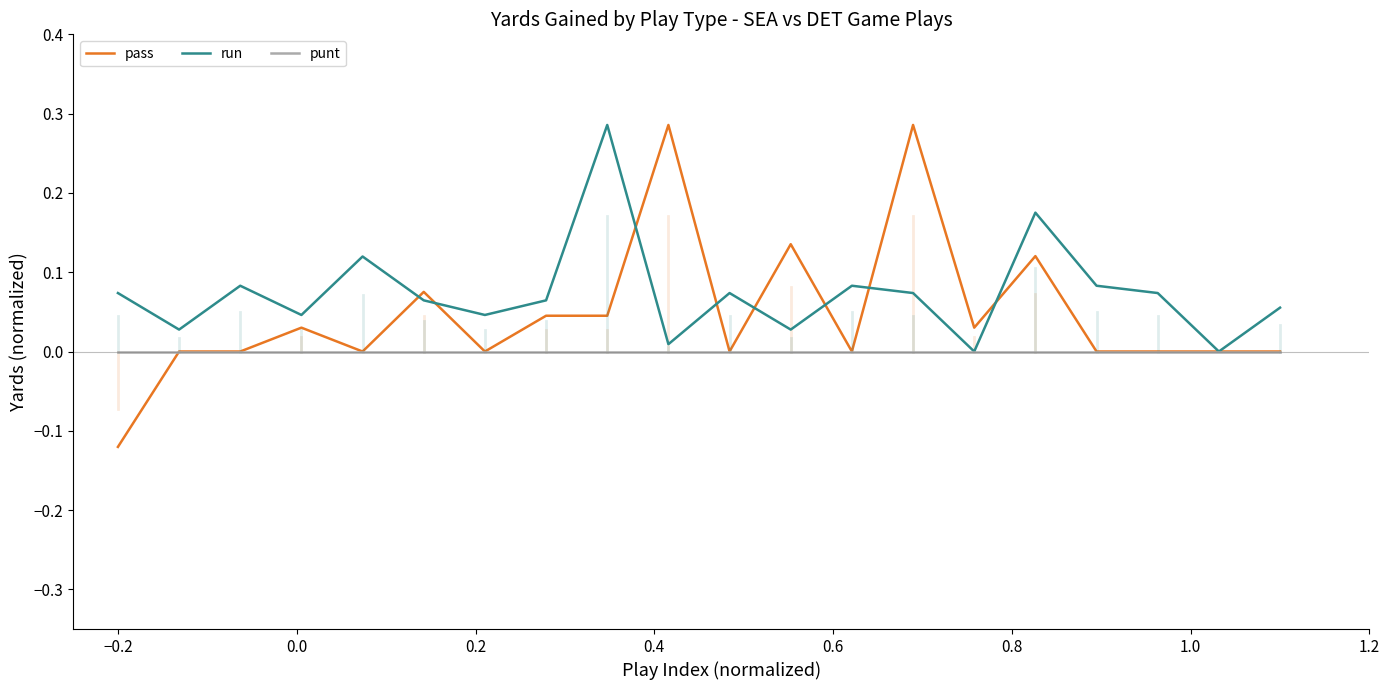

Which series has the widest spread of values?

pass